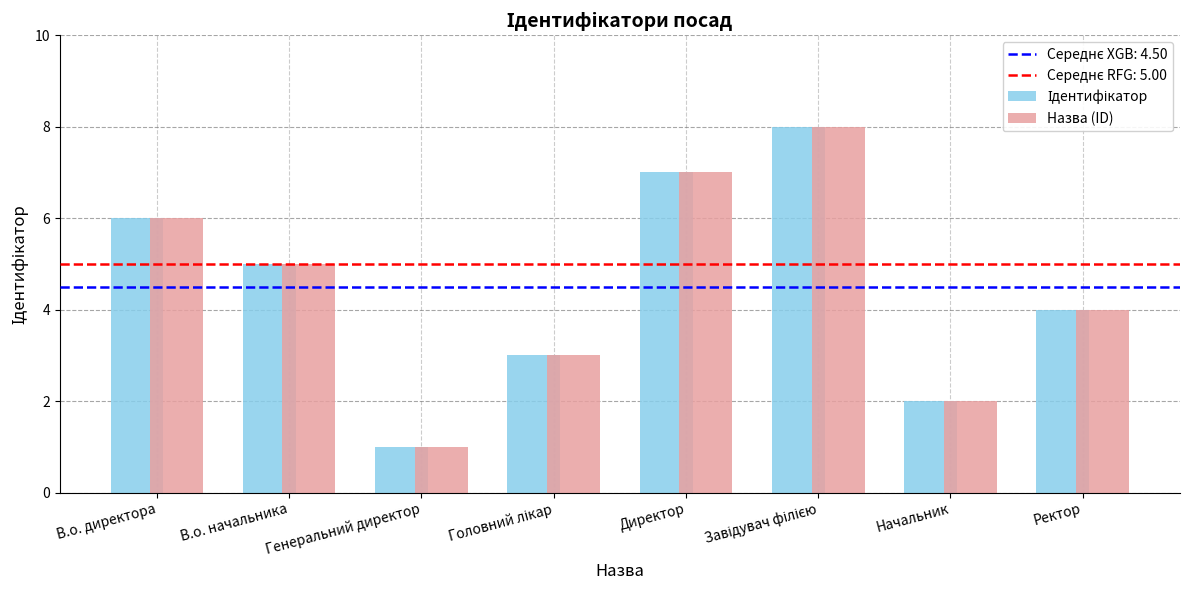

At which label does Назва (ID) reach its minimum?

Генеральний директор